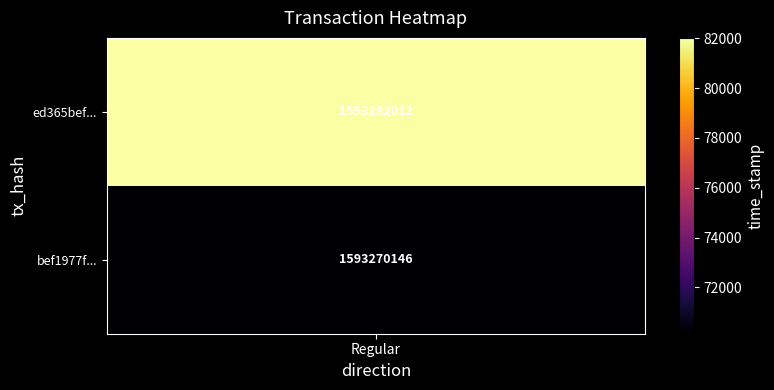

Which series changed the most between -1 and 1?

ed365bef879c3d93223f7bb210e0ff5ccca78bc